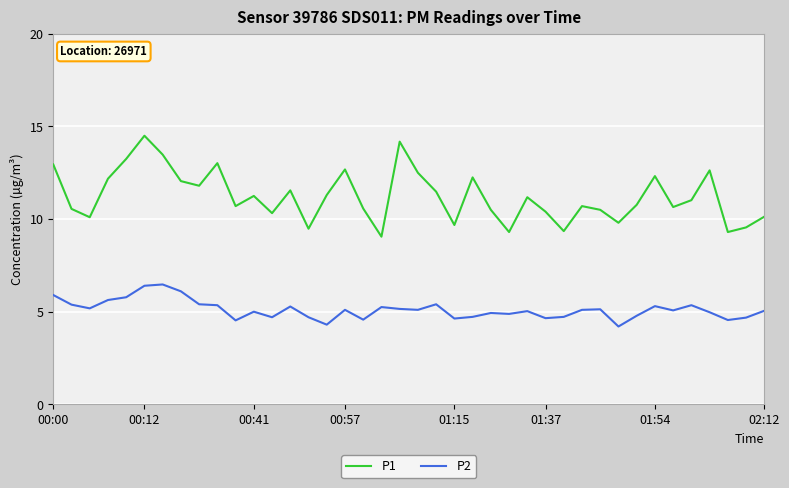

Count the number of data series in this chart.

2